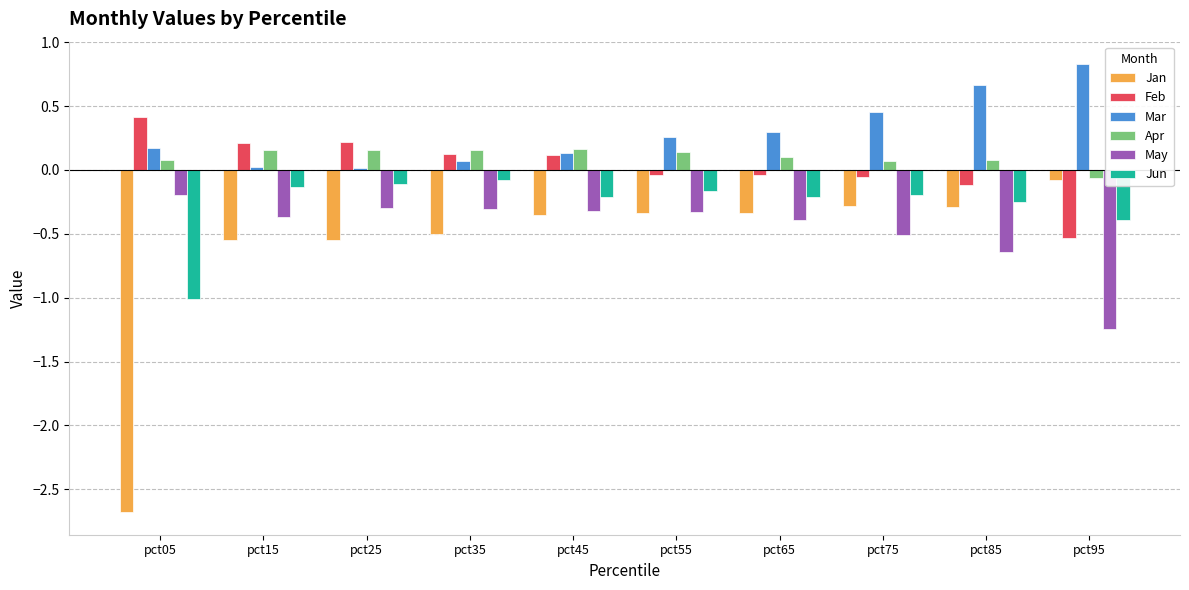

True or false: Jun has a value of -0.2 at pct65.

True